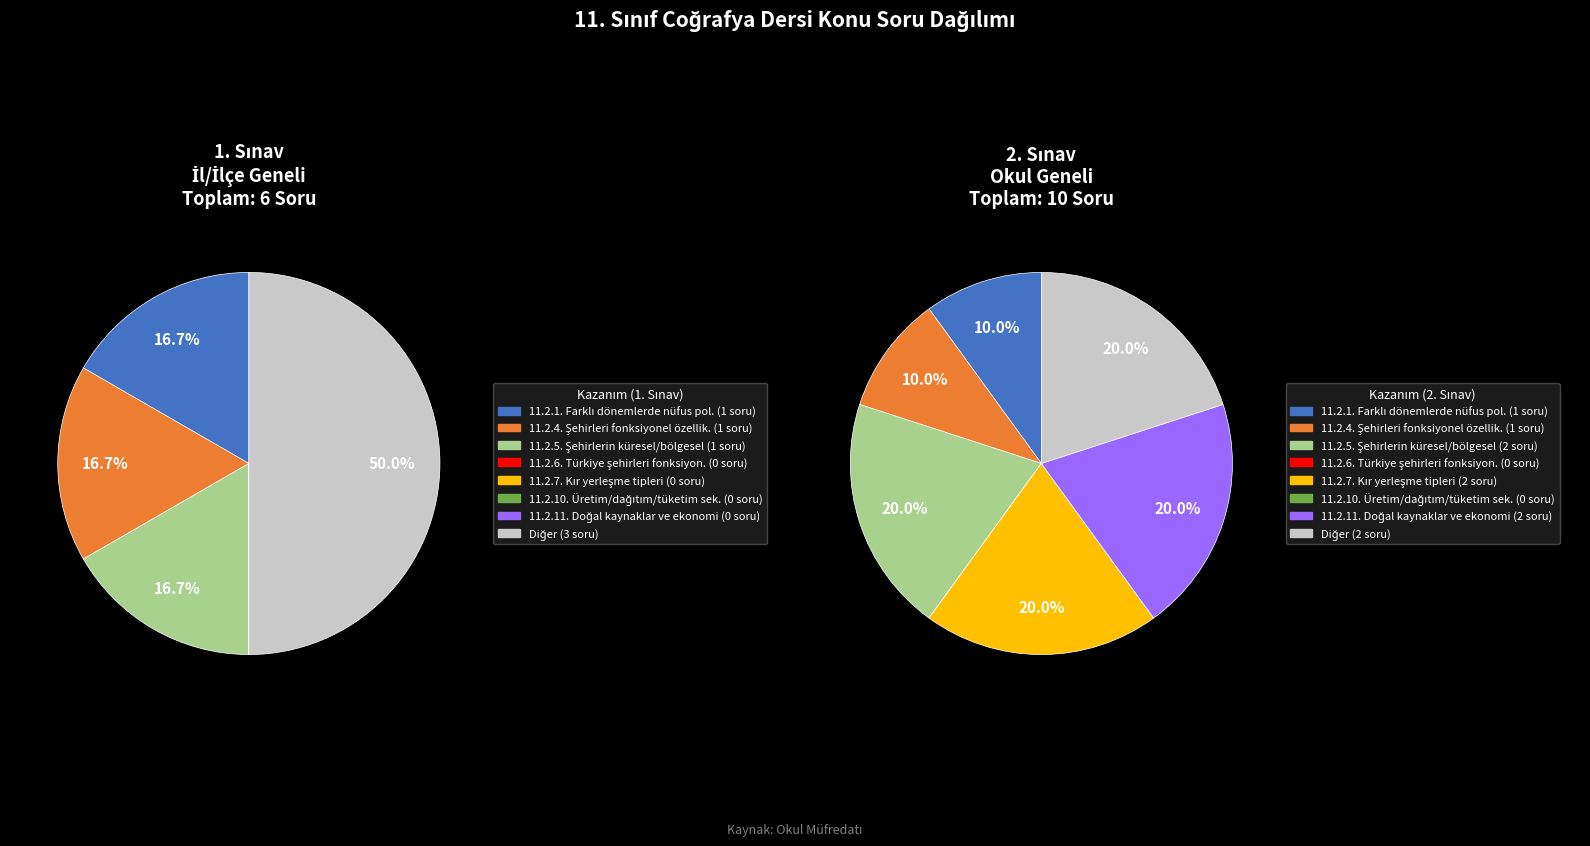

Does any single category account for the majority?

No